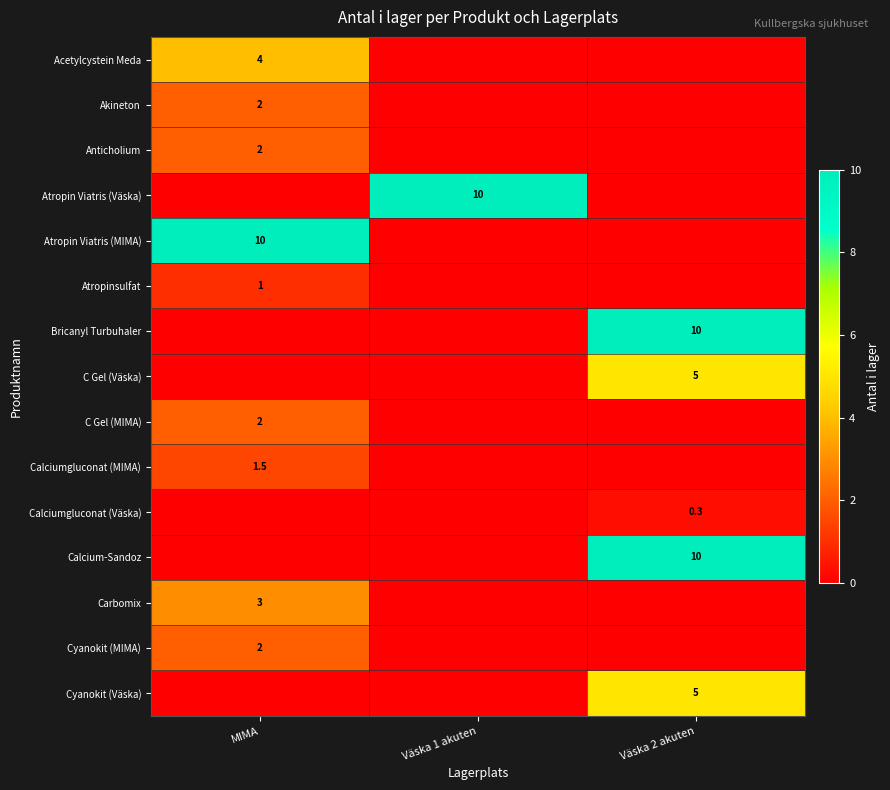

Is it true that Atropinsulfat equals 1.5 at MIMA?

False